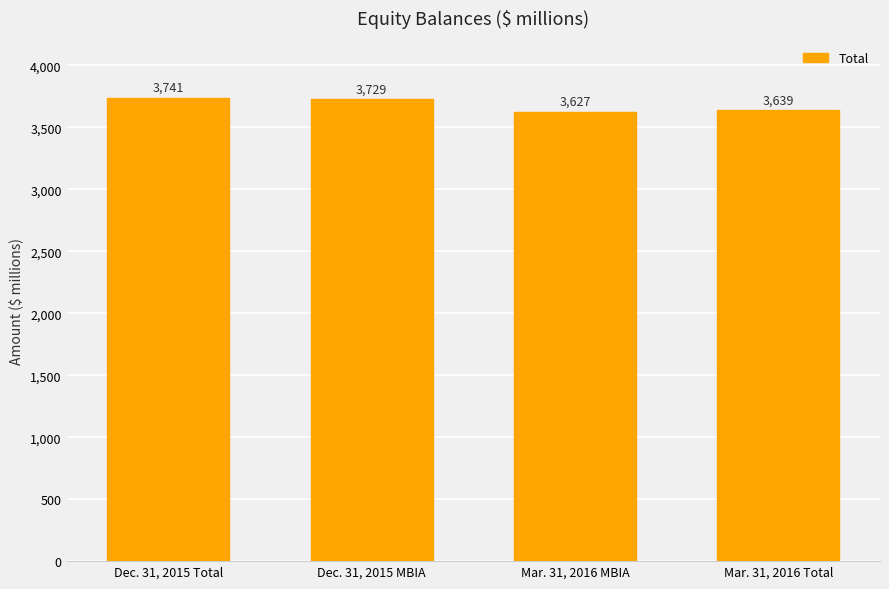

How many data points does each series have?

4